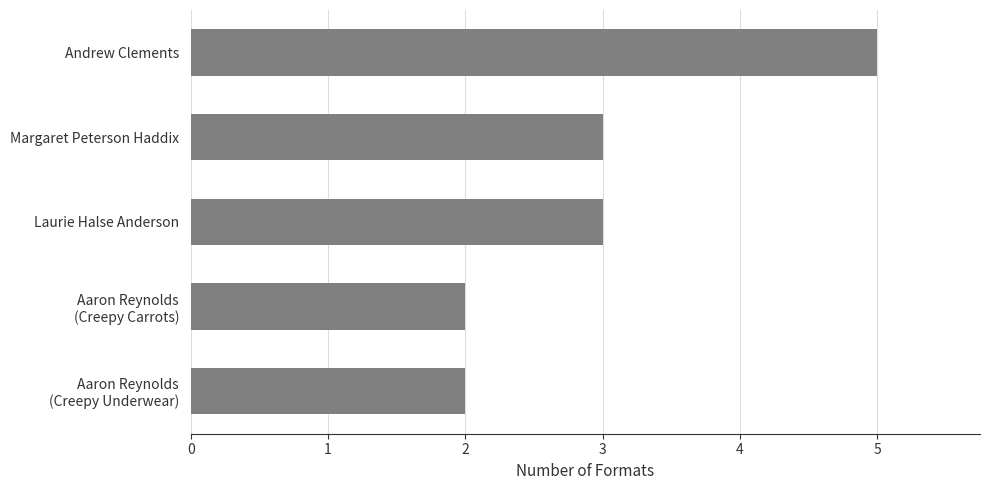

What is the sum of all values?

15